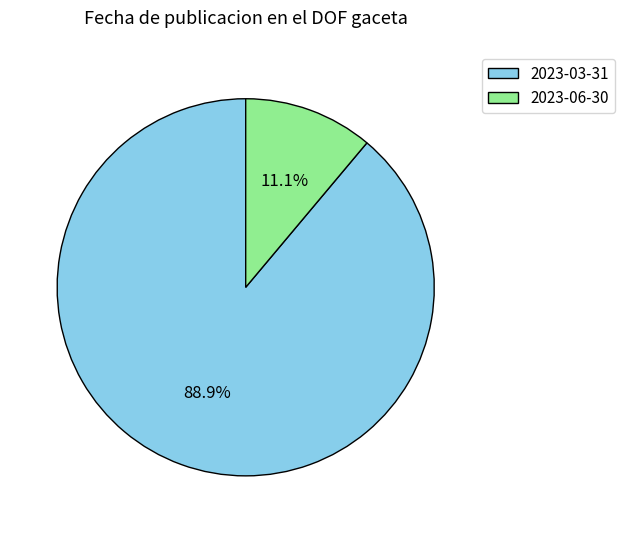

To the nearest percent, what portion does 2023-03-31 represent?

89%